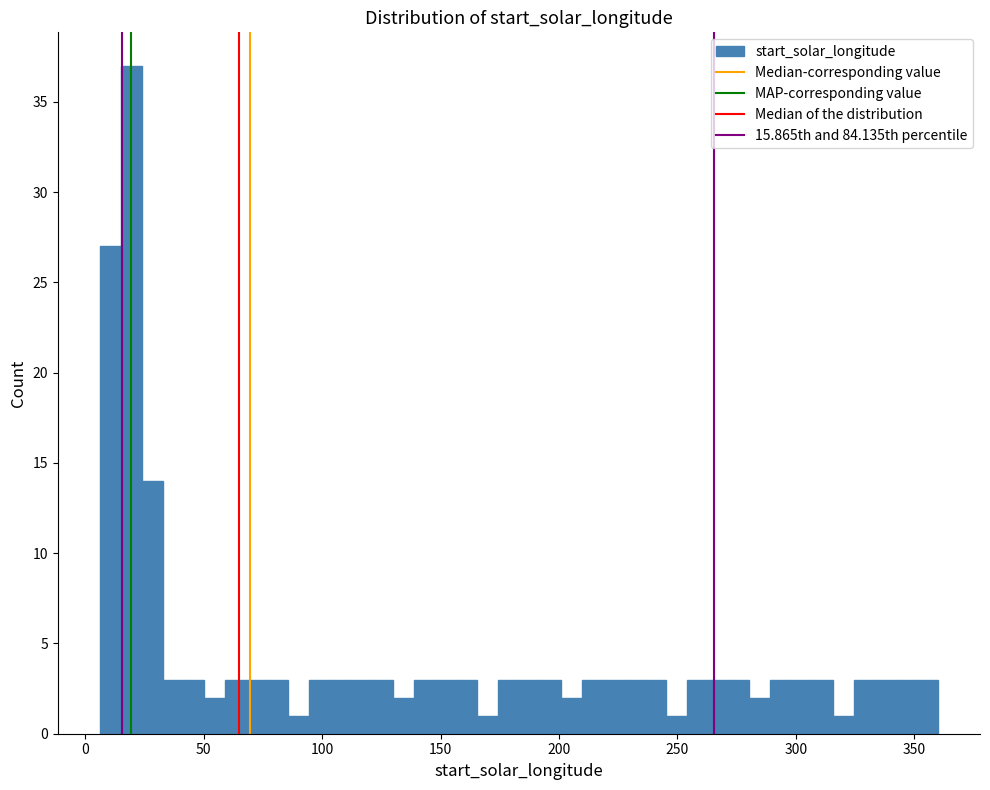

Around what value on the x-axis is the tallest bar? Give the approximate position of its centre, as read against the axis.

20